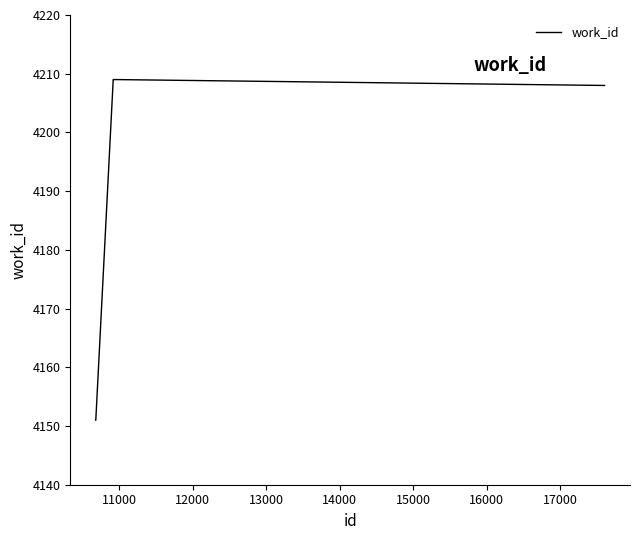

What is the smallest value displayed?

4151